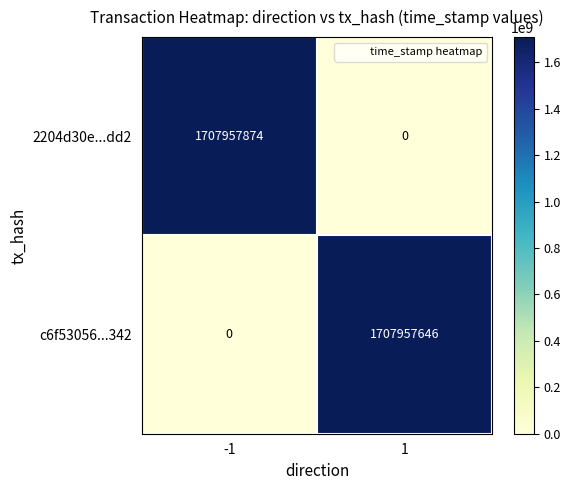

Which series has the widest spread of values?

2204d30e...dd2